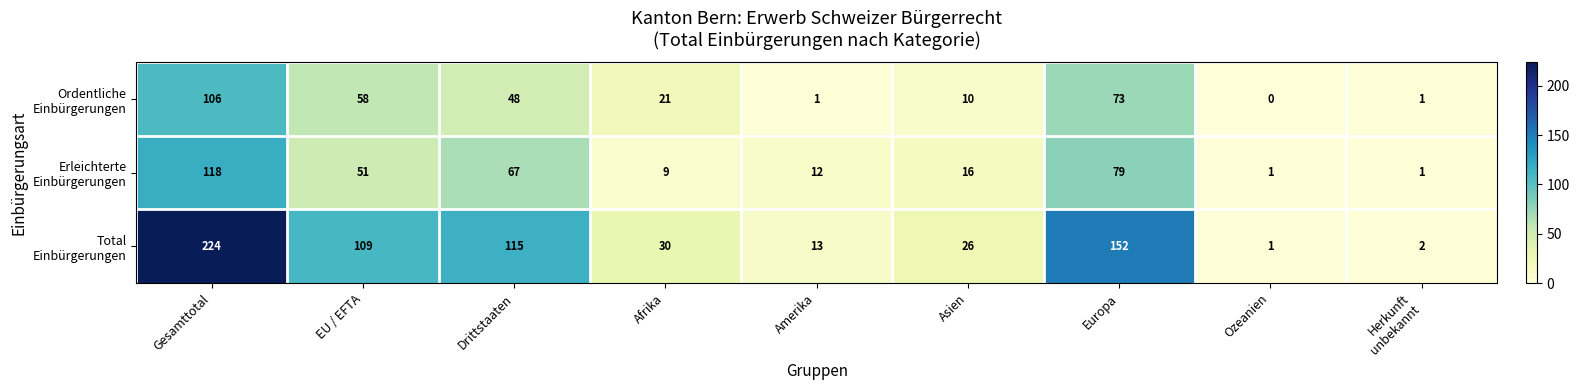

Which category has the highest value across all series?

Gesamttotal